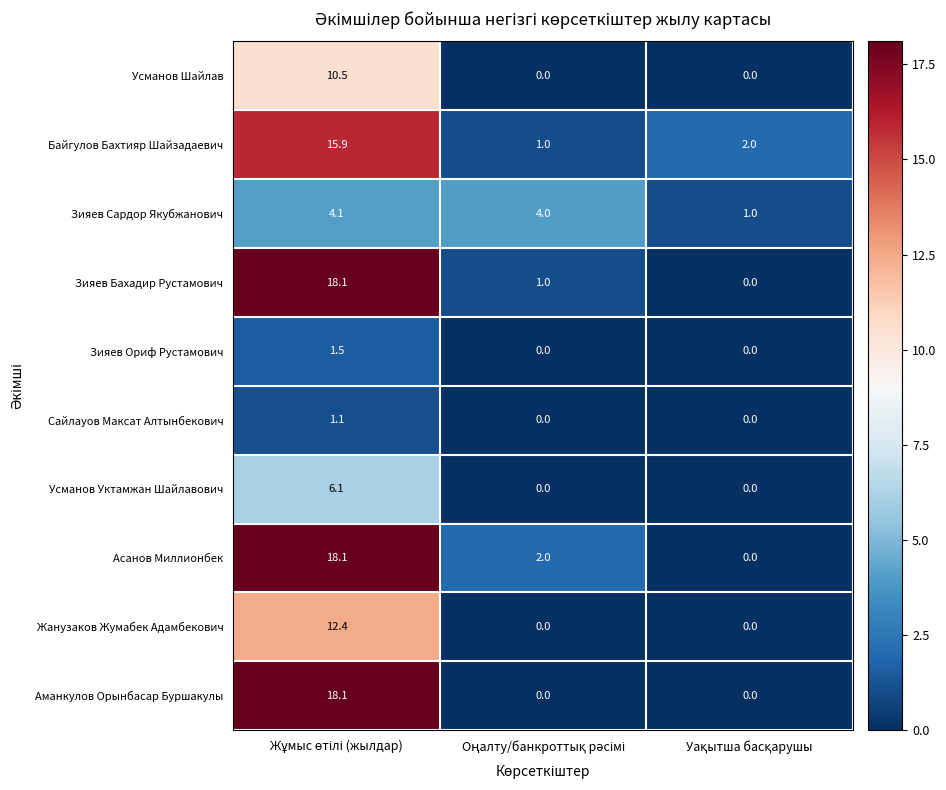

What is the greatest value displayed?

18.1